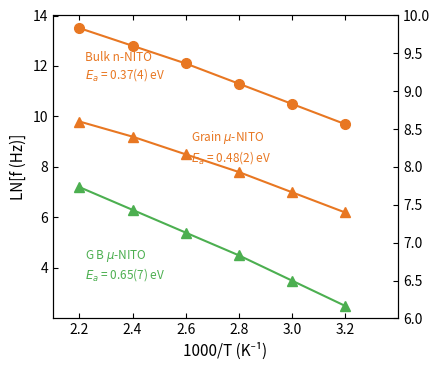

What is the maximum value for Bulk n-NITO?

13.5